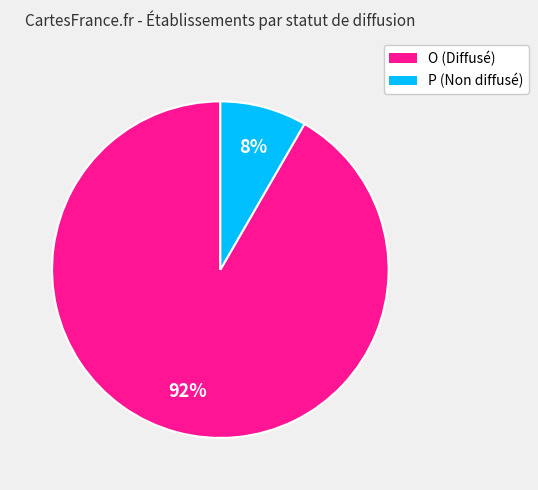

What is the majority slice?

O